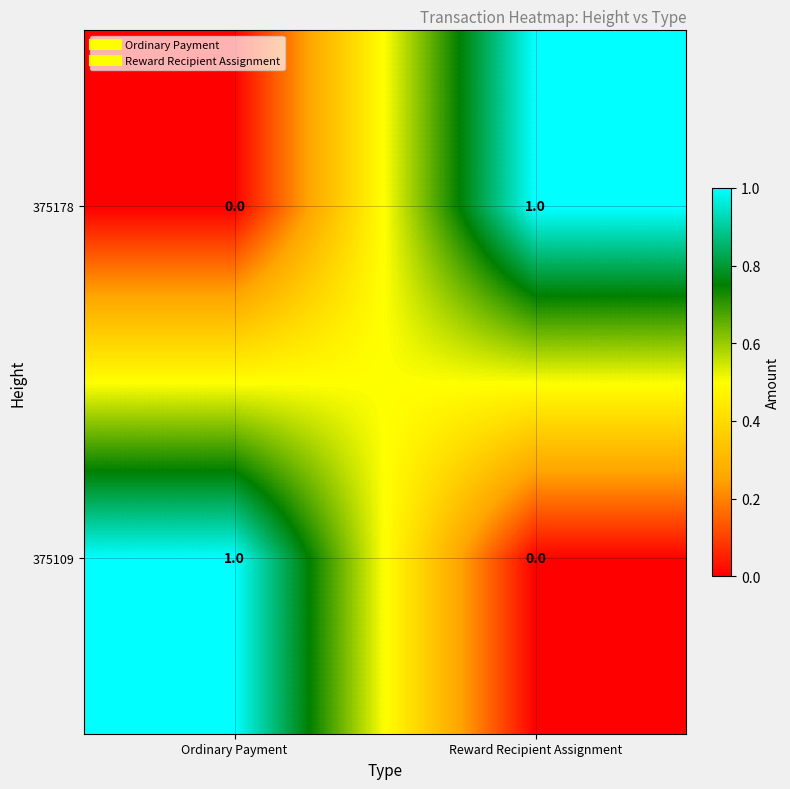

Count the number of categories in the chart.

2